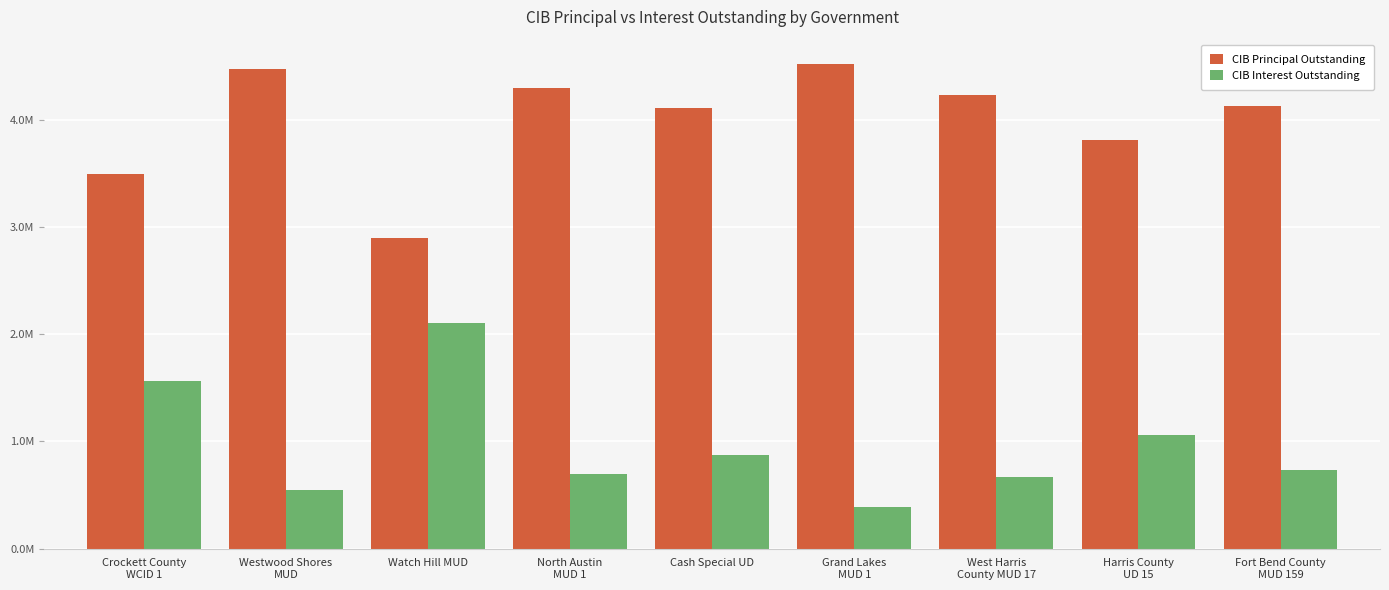

Reading left to right, list all the values displayed in this chart.

CIB Principal Outstanding: Crockett County
WCID 1=3493000.0	Westwood Shores
MUD=4470000.0	Watch Hill MUD=2895000.0	North Austin
MUD 1=4300000.0	Cash Special UD=4105000.0	Grand Lakes
MUD 1=4520000.0	West Harris
County MUD 17=4230000.0	Harris County
UD 15=3810000.0	Fort Bend County
MUD 159=4125000.0
CIB Interest Outstanding: Crockett County
WCID 1=1565682.5	Westwood Shores
MUD=547924.0	Watch Hill MUD=2107762.7	North Austin
MUD 1=699862.5	Cash Special UD=868851.3	Grand Lakes
MUD 1=389700.0	West Harris
County MUD 17=668250.0	Harris County
UD 15=1056600.0	Fort Bend County
MUD 159=737319.5